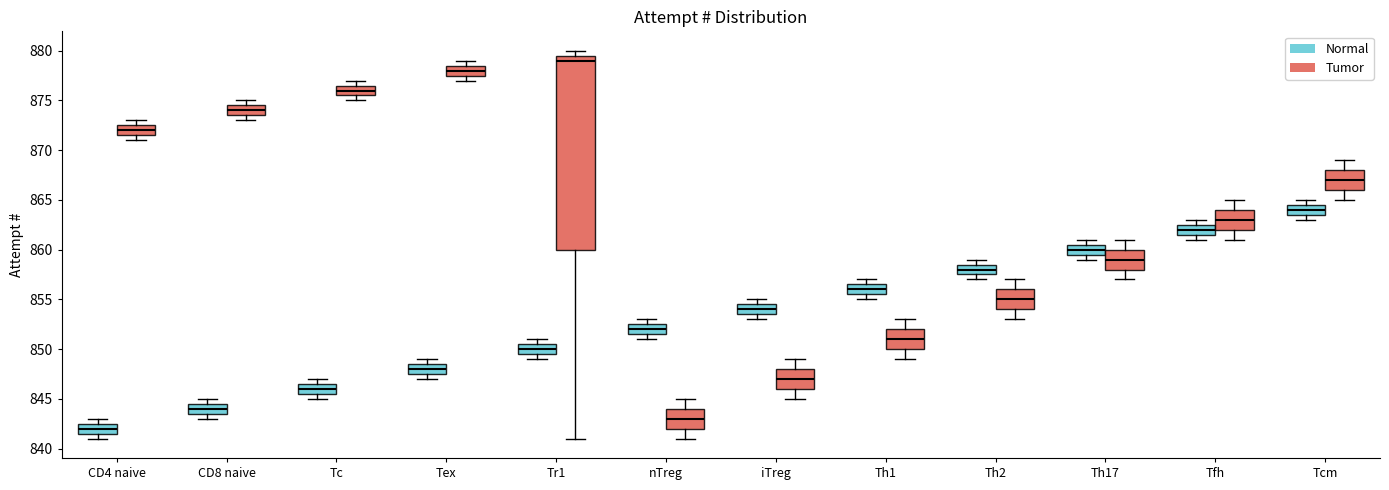

Which box has the lowest median line?

CD4 naive (Normal)